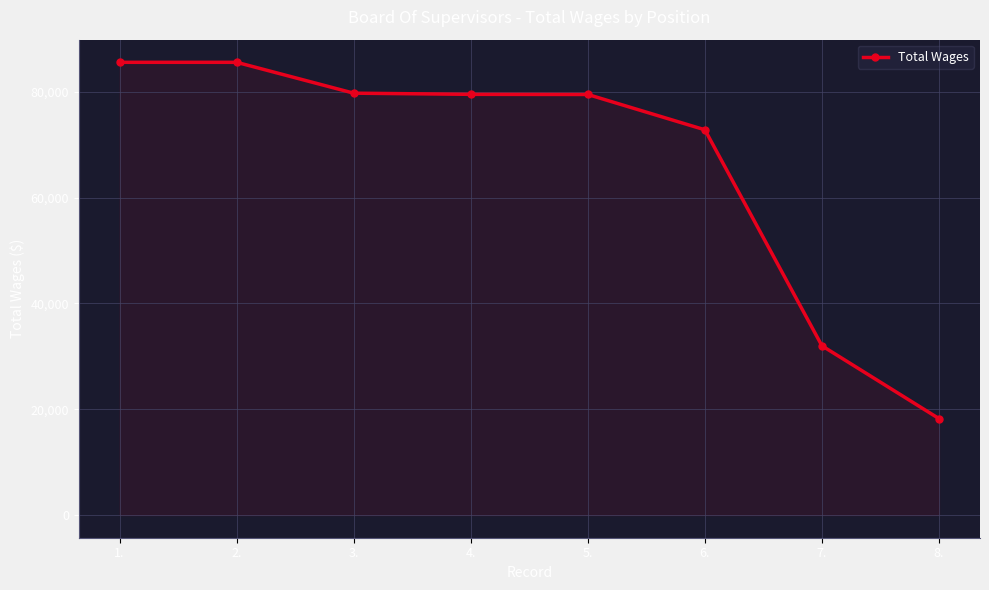

What value does the data have at 2., to the nearest 10?

85560